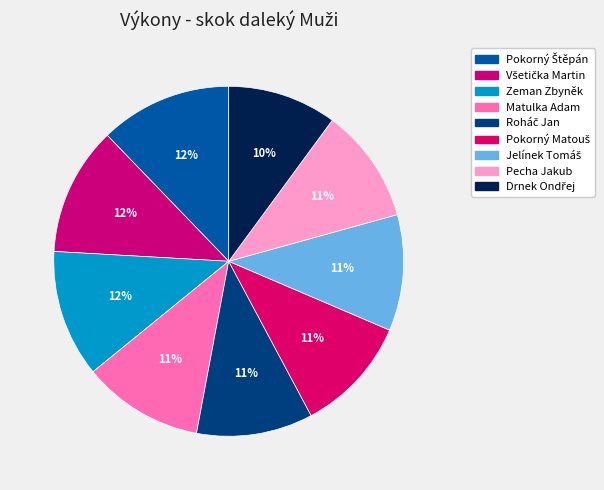

What portion of the pie excludes Pecha Jakub?

89.4%